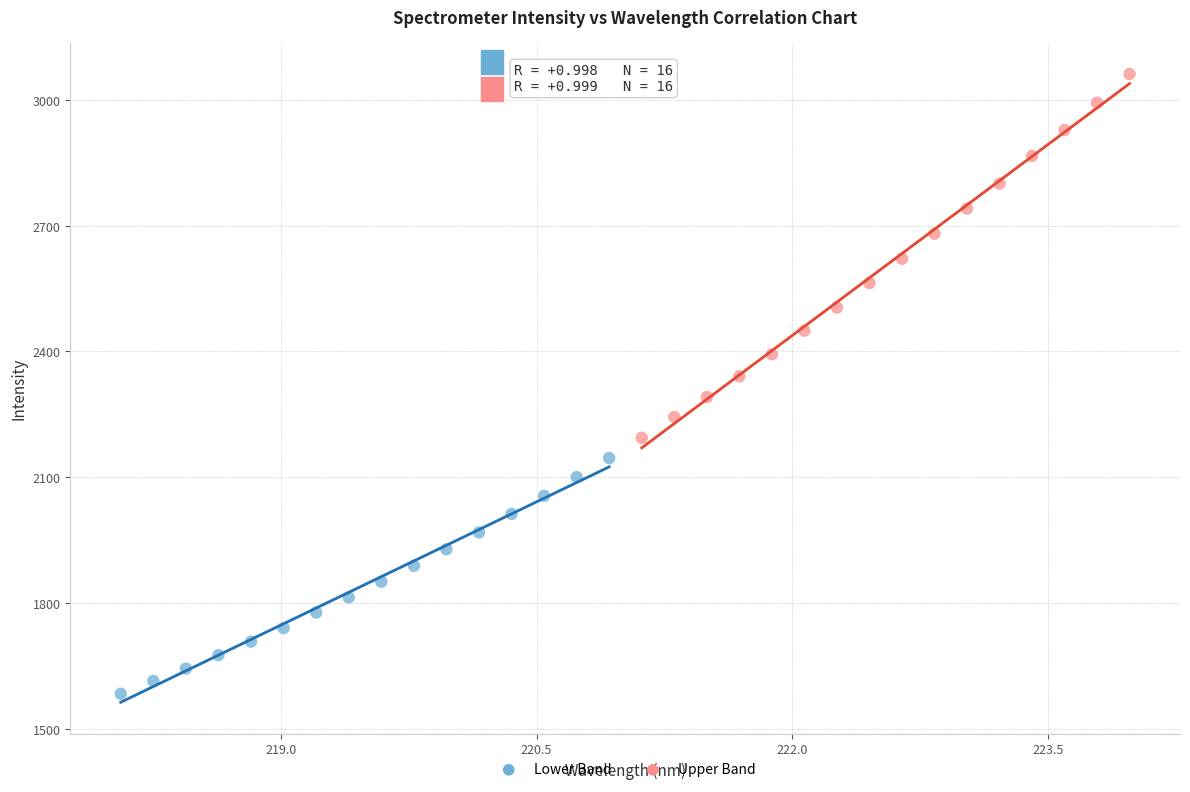

Which series reaches the maximum Y coordinate?

Upper Band